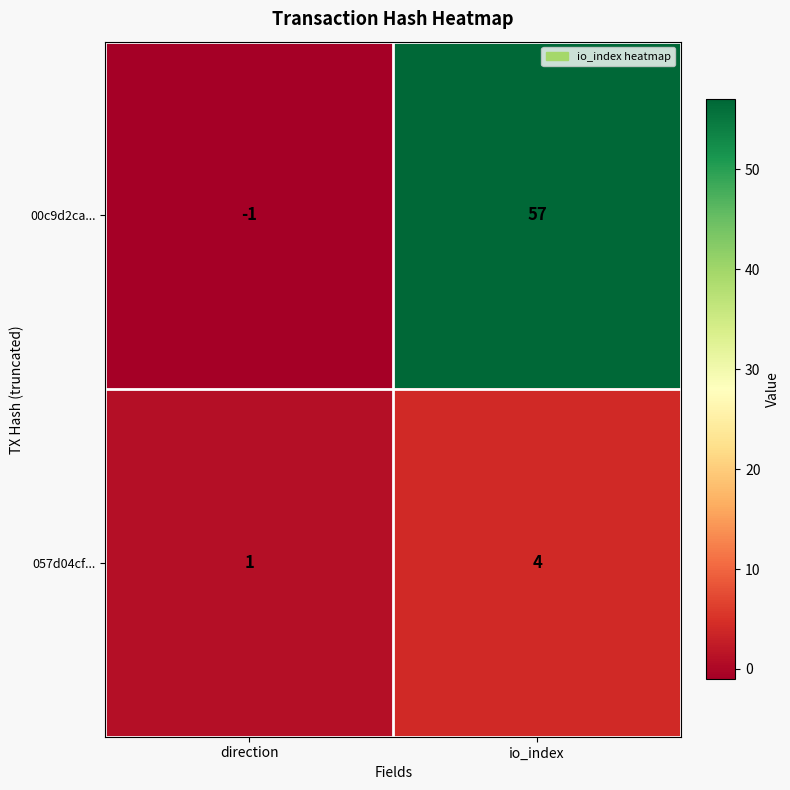

At direction, list the series in order from largest to smallest.

057d04cf..., 00c9d2ca...